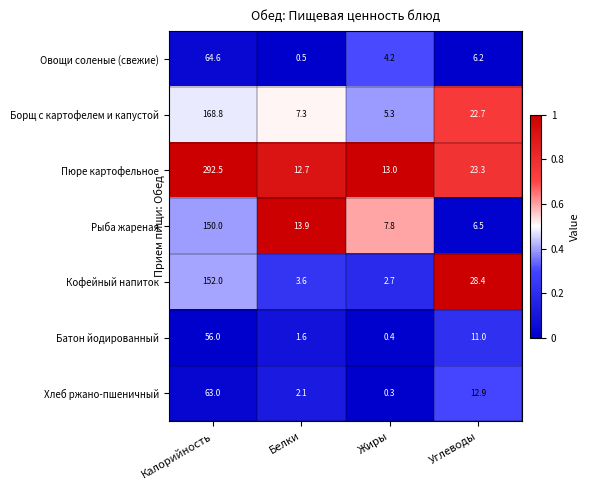

Where does the Пюре картофельное series first go above 23?

Калорийность